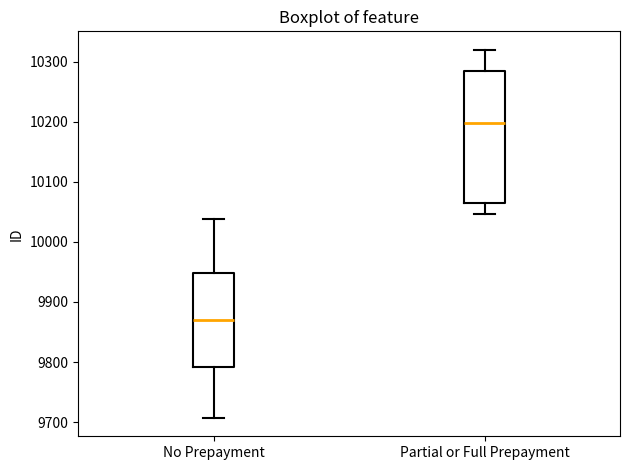

Reading left to right, transcribe this box plot: for each box, give where its median line is, the range the box spans, and where its two whiskers end, as read against the y-axis. The values are not printed on the chart, so give them approximately, as read against the axis.

No Prepayment: median 9870, box 9790 to 9950, whiskers 9710 to 10040
Partial or Full Prepayment: median 10200, box 10070 to 10280, whiskers 10050 to 10320